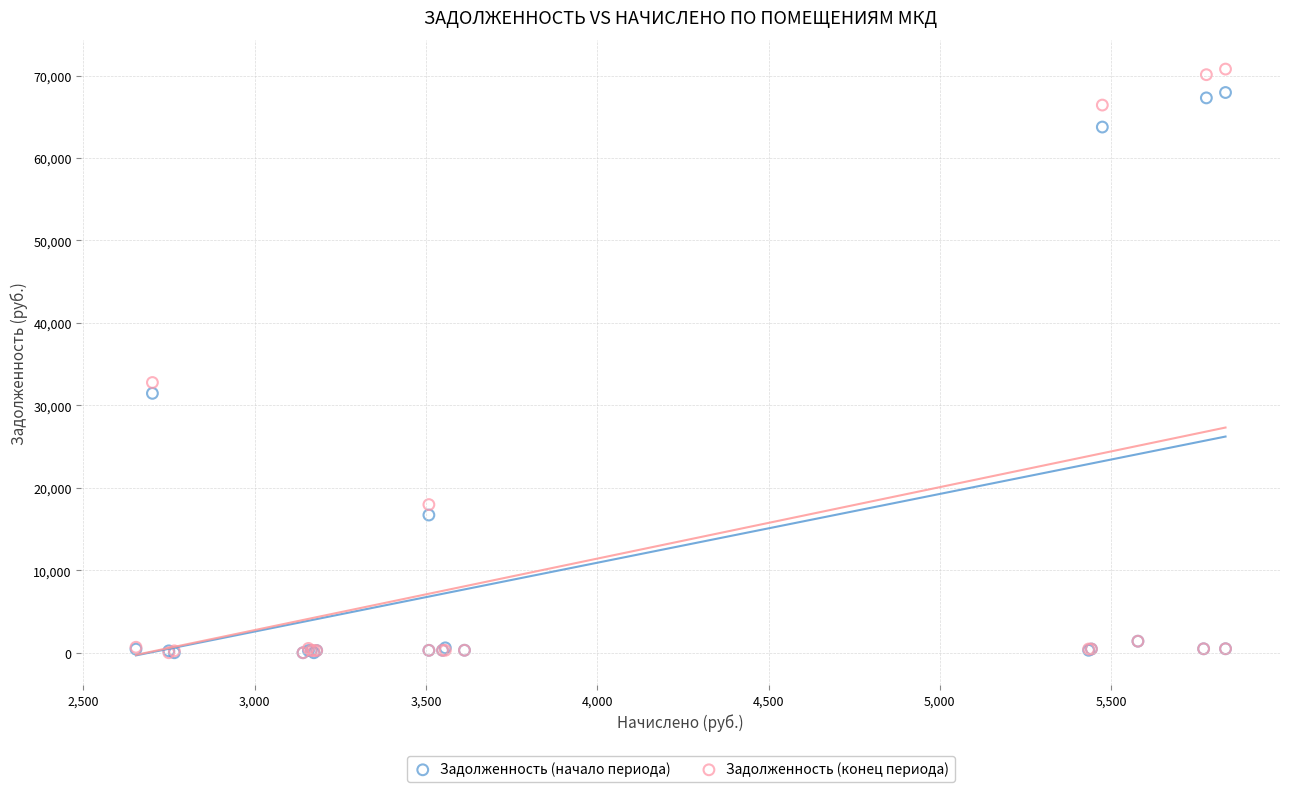

In the Задолженность (начало периода) series, what Y value is closest to 33971?

31458.6